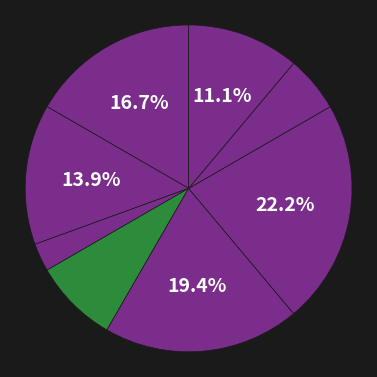

How many segments does this pie chart have?

8